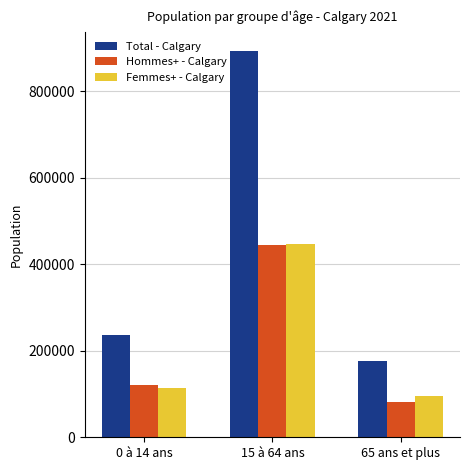

Reading left to right, what are all the values shown in this chart?

Total - Calgary: 235855	893525	177405
Hommes+ - Calgary: 121145	445660	82035
Femmes+ - Calgary: 114710	447865	95375